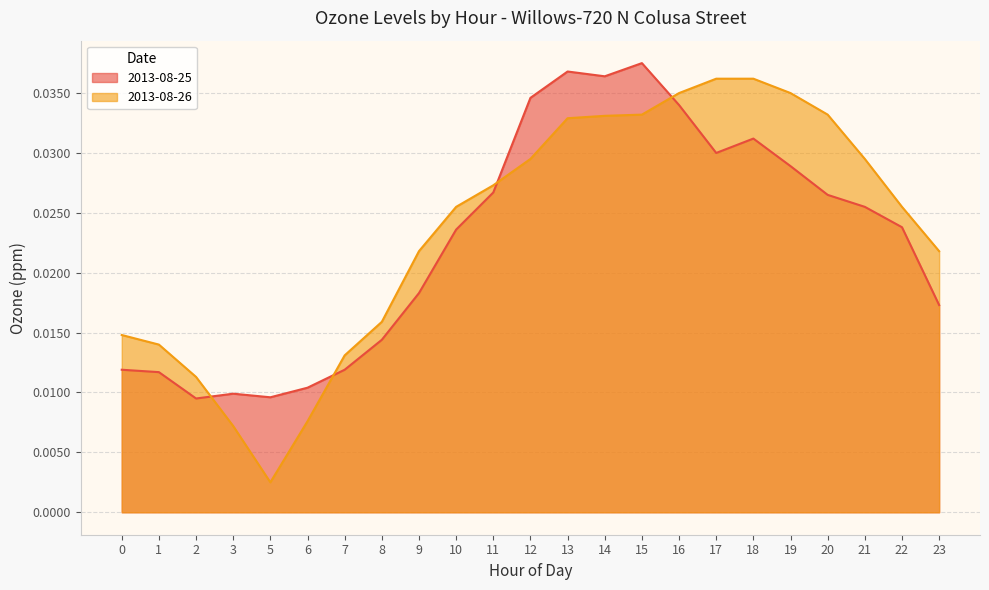

Which category has the highest value across all series?

15